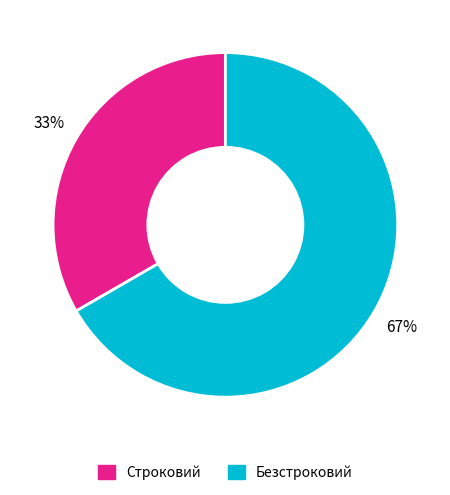

To the nearest percent, what percentage of the pie is Безстроковий?

67%